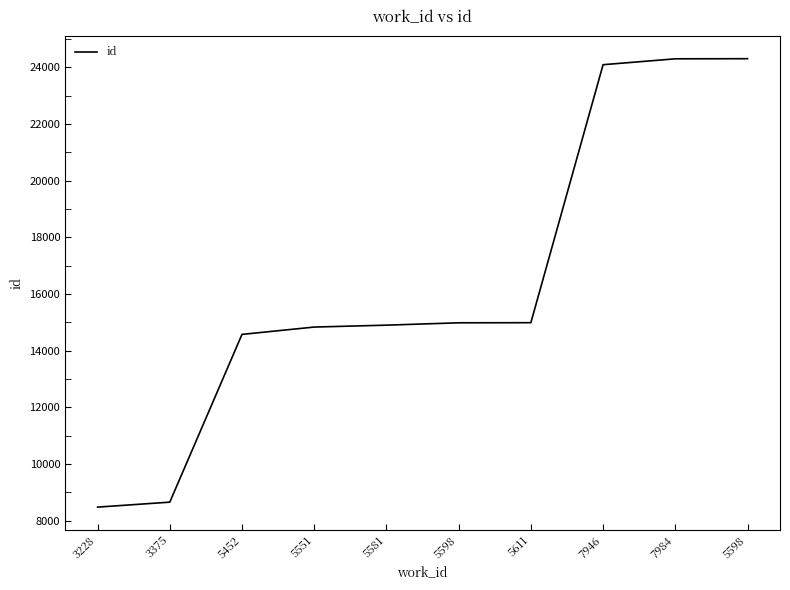

Does the chart have visible grid lines?

No